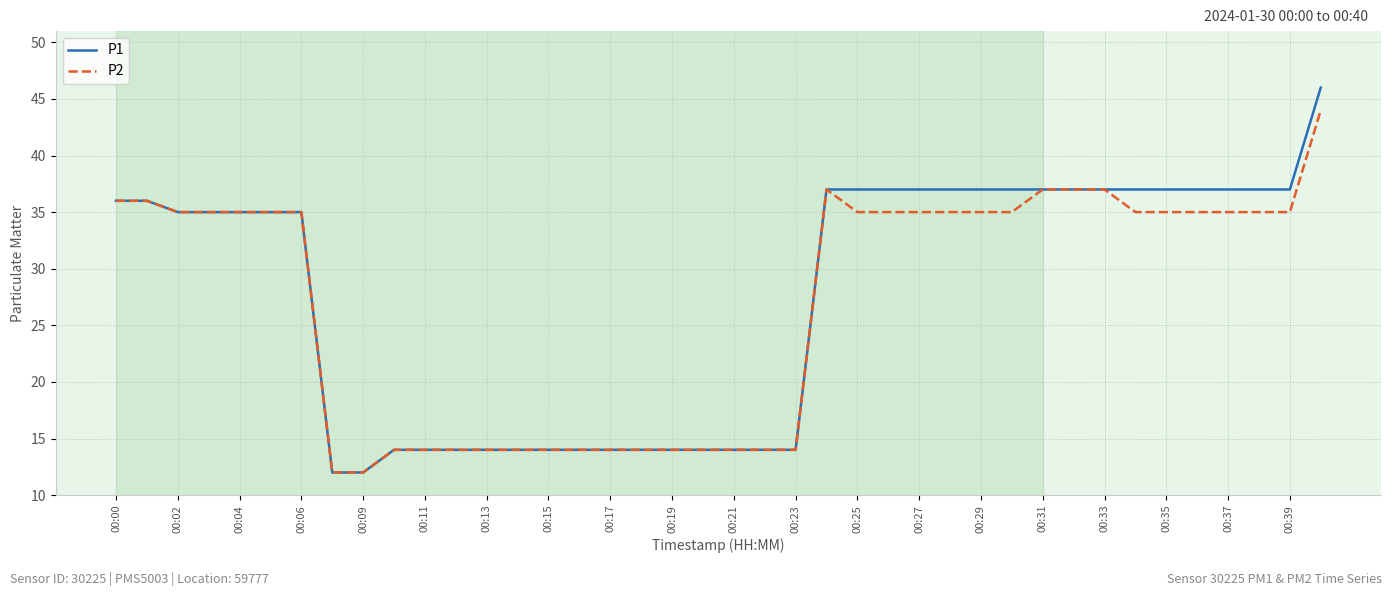

Which series has the largest range (max minus min)?

P1